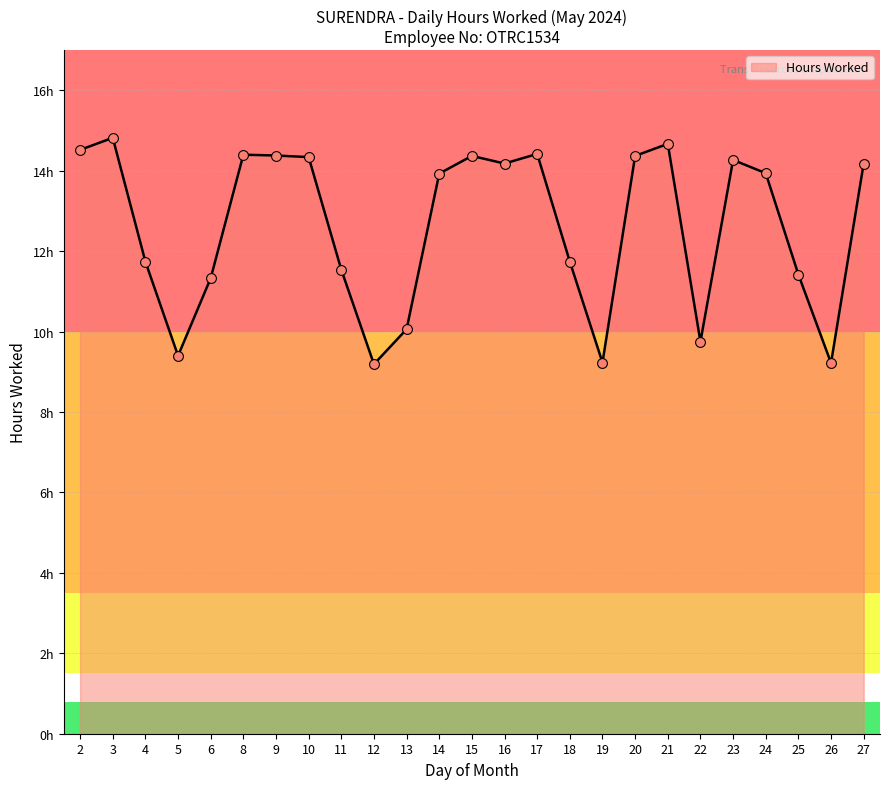

What is the change in value from 4 to 23?

+2.5